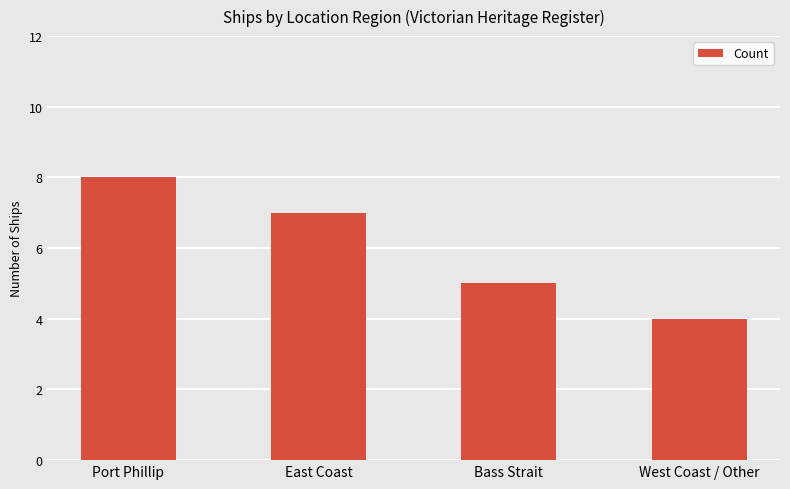

The chart shows a value of 5 at Bass Strait. True or false?

True